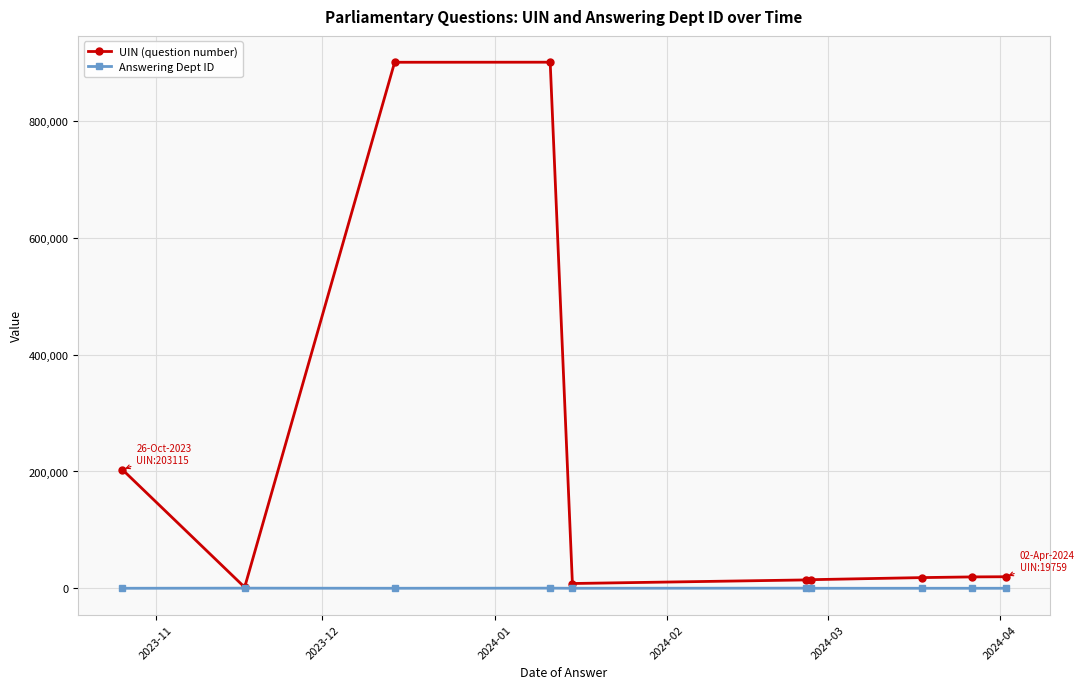

True or false: UIN (question number) has more than 0 points higher than both neighbors.

True